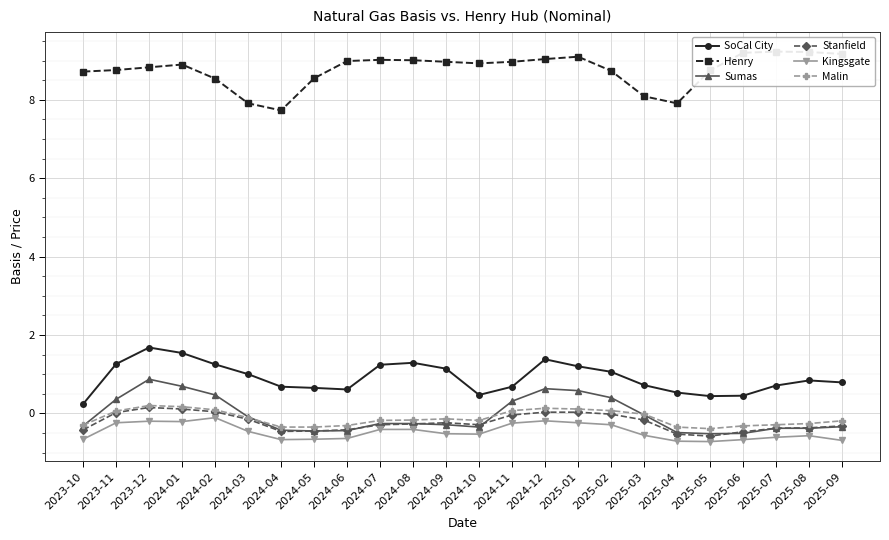

What is the maximum value for Kingsgate?

-0.1